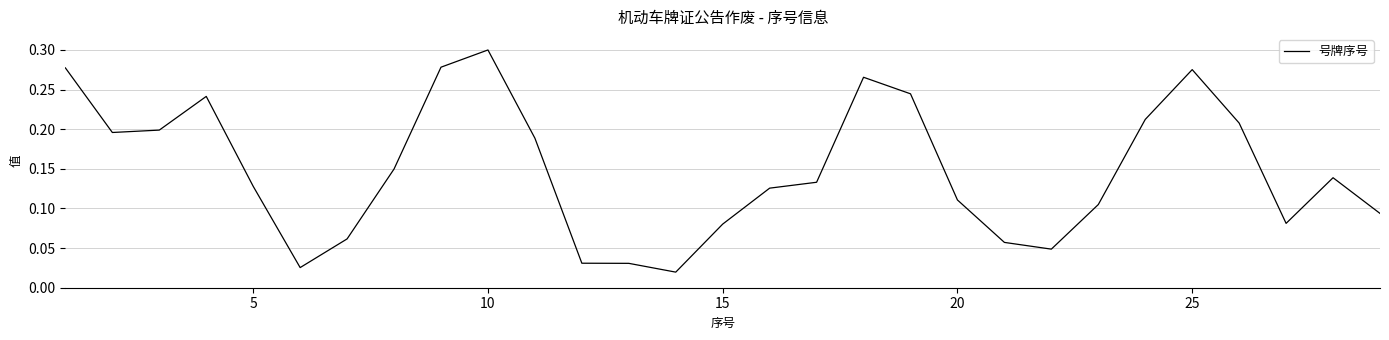

How many interior local peaks (higher than both neighbors) does the data have?

5